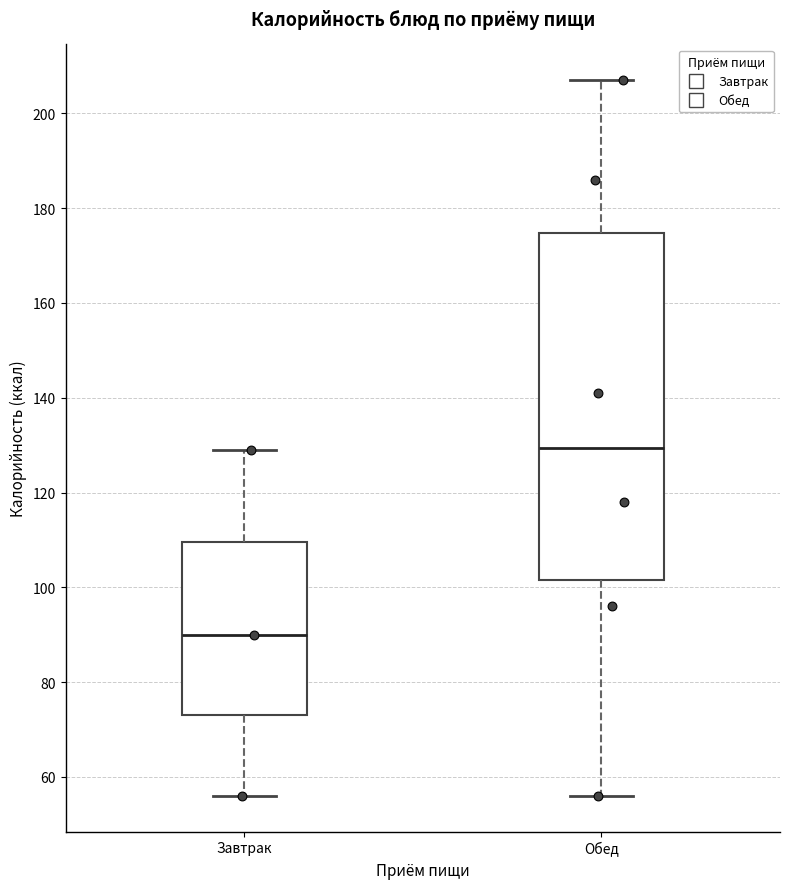

Comparing the boxes themselves (not the whiskers), which one is the tallest?

Обед